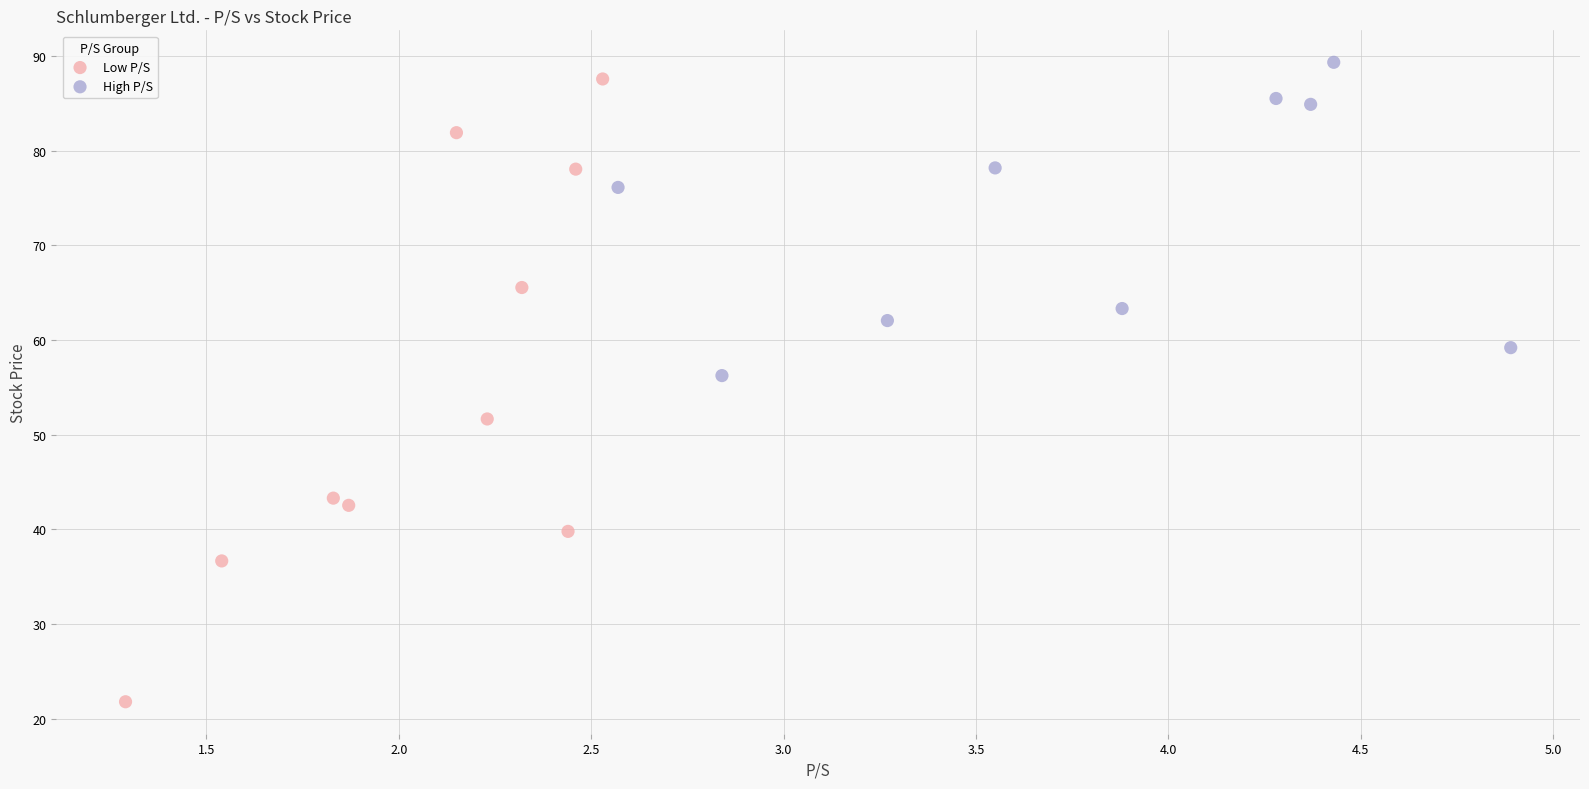

What are all the series names shown in the legend?

Low P/S, High P/S